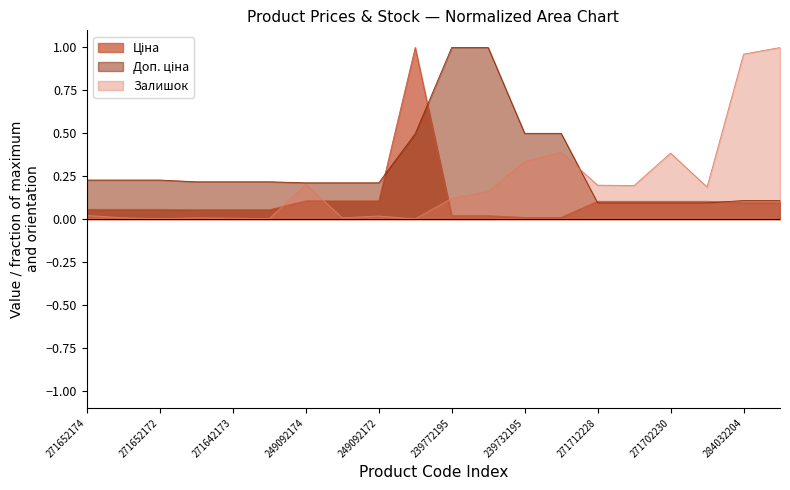

List the series in order of their peak value, highest first.

Ціна, Доп. ціна, Залишок